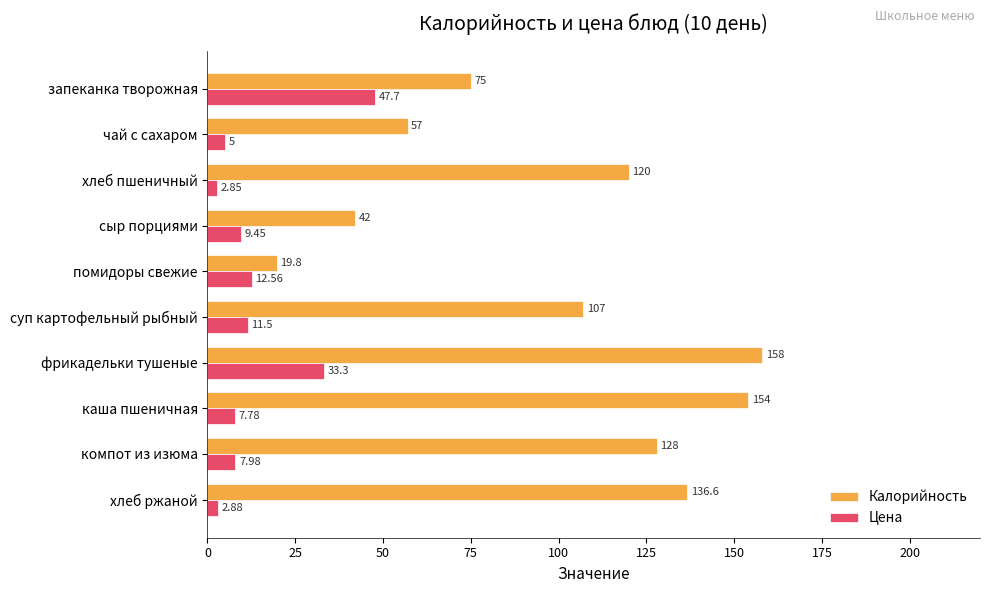

How many series are shown in this chart?

2